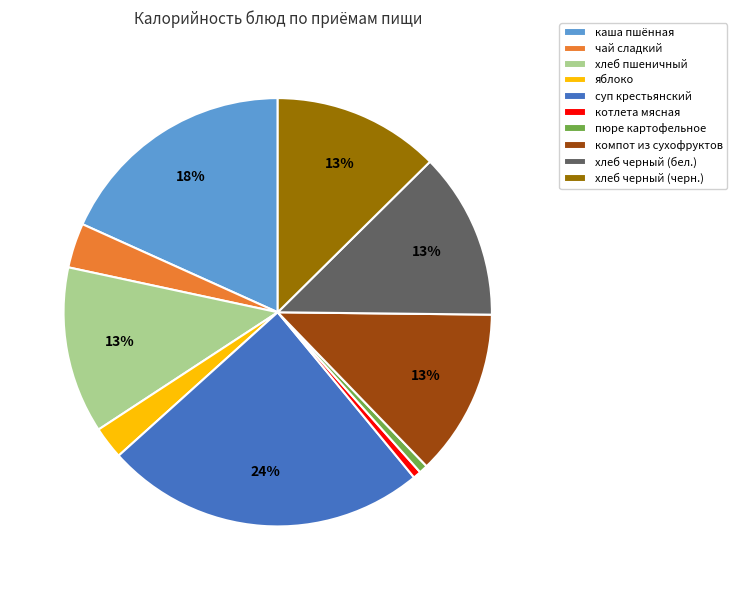

To the nearest percent, what portion does хлеб черный (бел.) represent?

13%